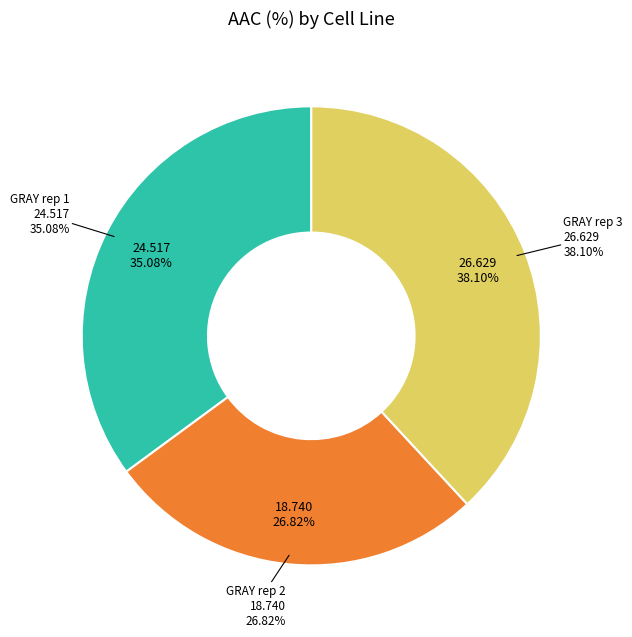

To the nearest percent, what is the difference between the GRAY rep 3 and GRAY rep 2 slice percentages?

11%